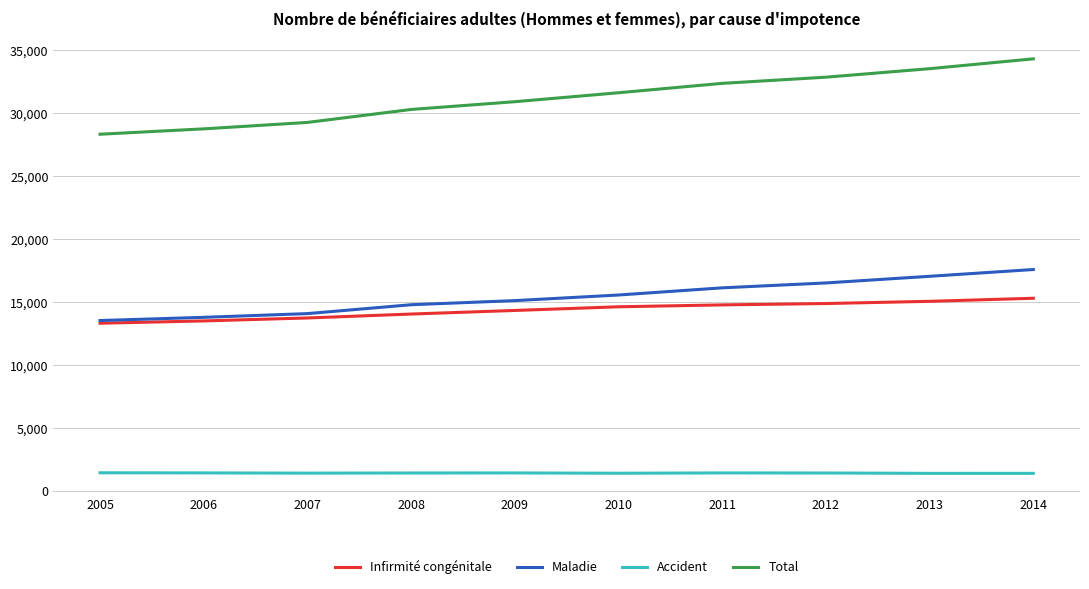

Which series has the largest total across all categories?

Total